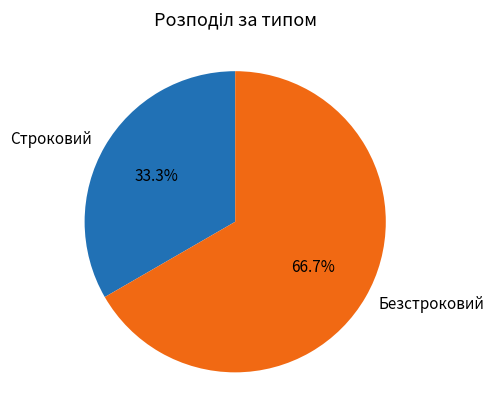

Between Безстроковий and Строковий, which is larger?

Безстроковий